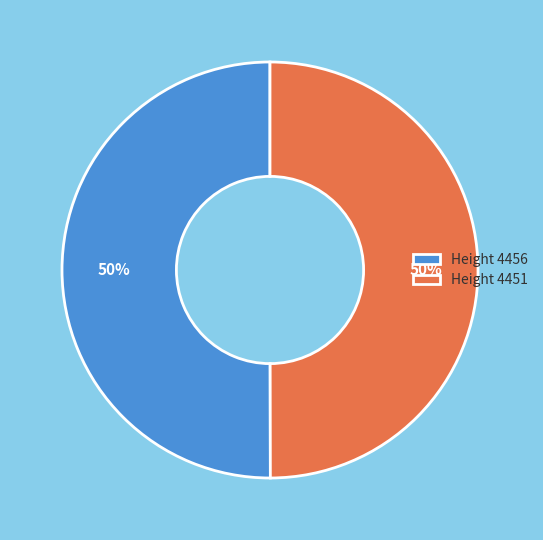

What is the ratio of the value at Height 4456 to the value at Height 4451?

1.0